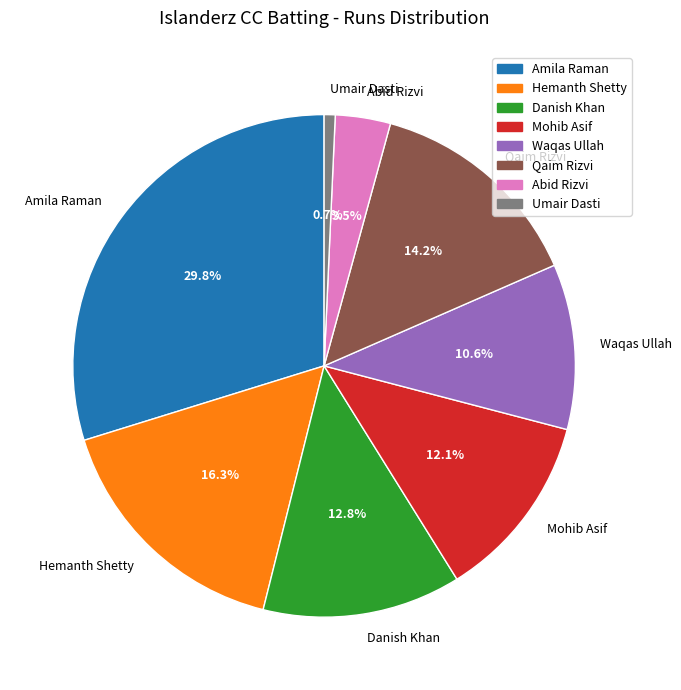

Combined, do Hemanth Shetty and Amila Raman account for over 50%?

No